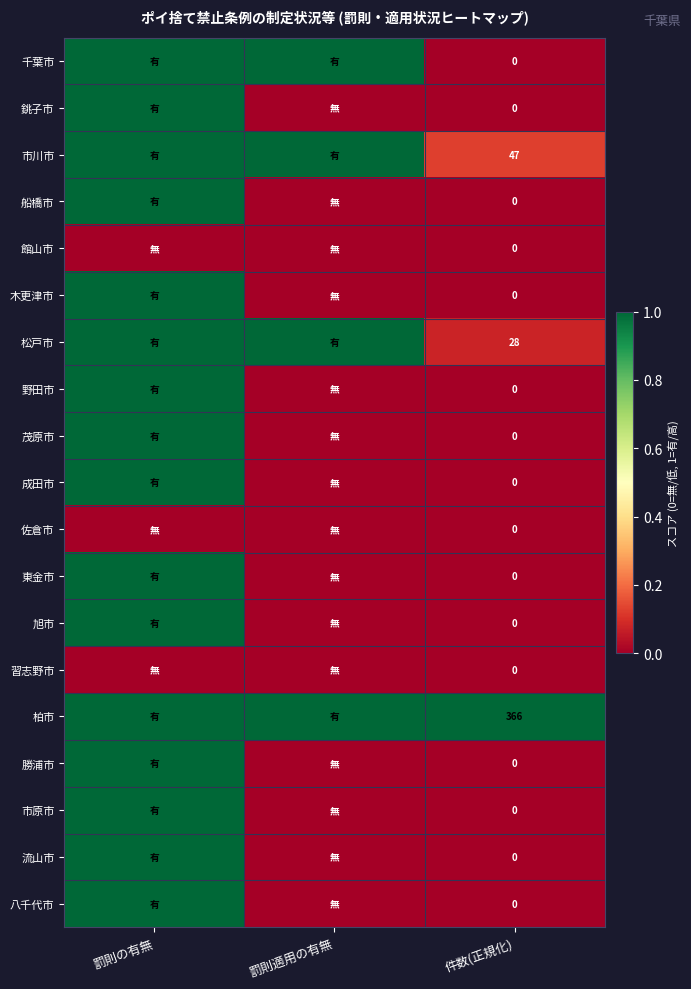

What is the total value across all series at 件数(正規化)?

441